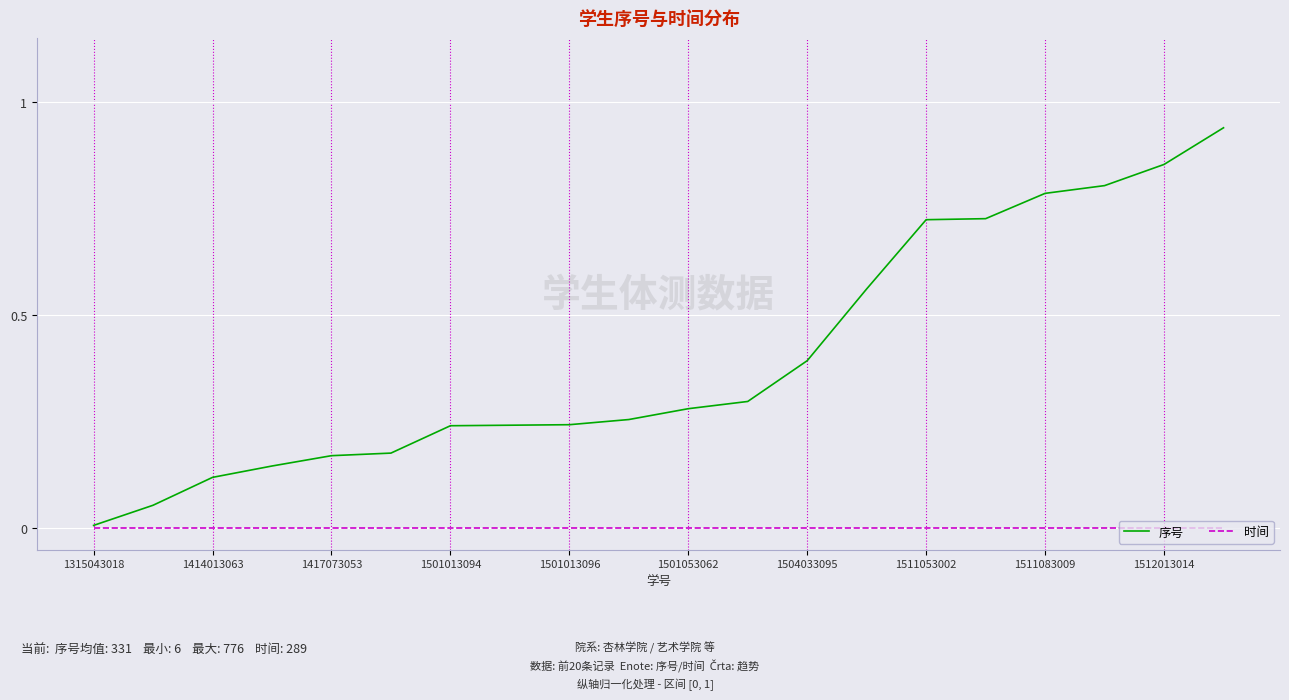

What is the sum of all 序号 values?

8.0